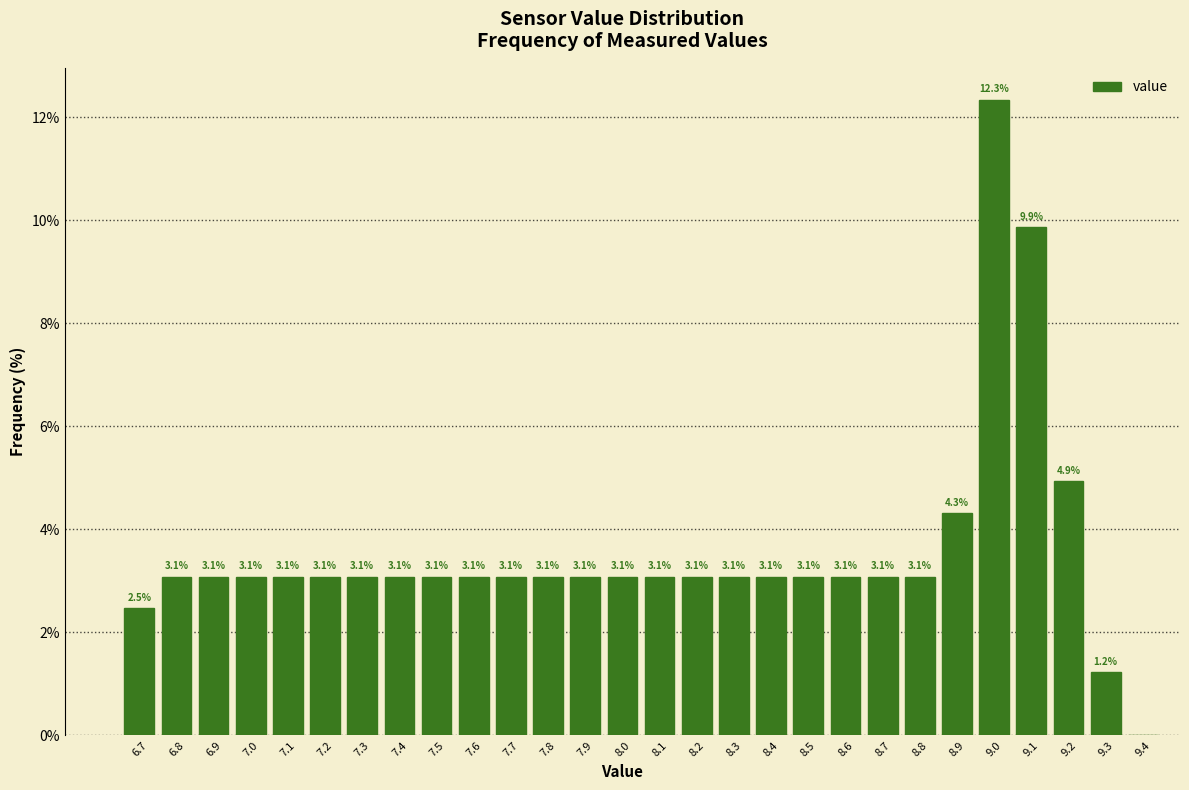

Over which range of the x-axis is the bar tallest?

8.95 to 9.05